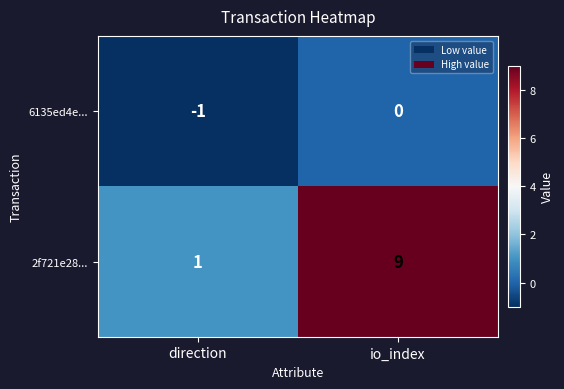

Reading left to right, what are all the values shown in this chart?

6135ed4e...: -1	0
2f721e28...: 1	9